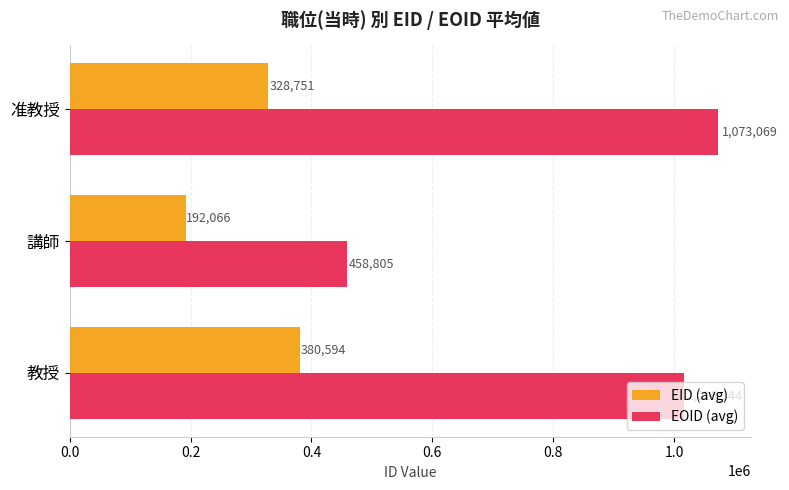

What are all the series names shown in the legend?

EID (avg), EOID (avg)